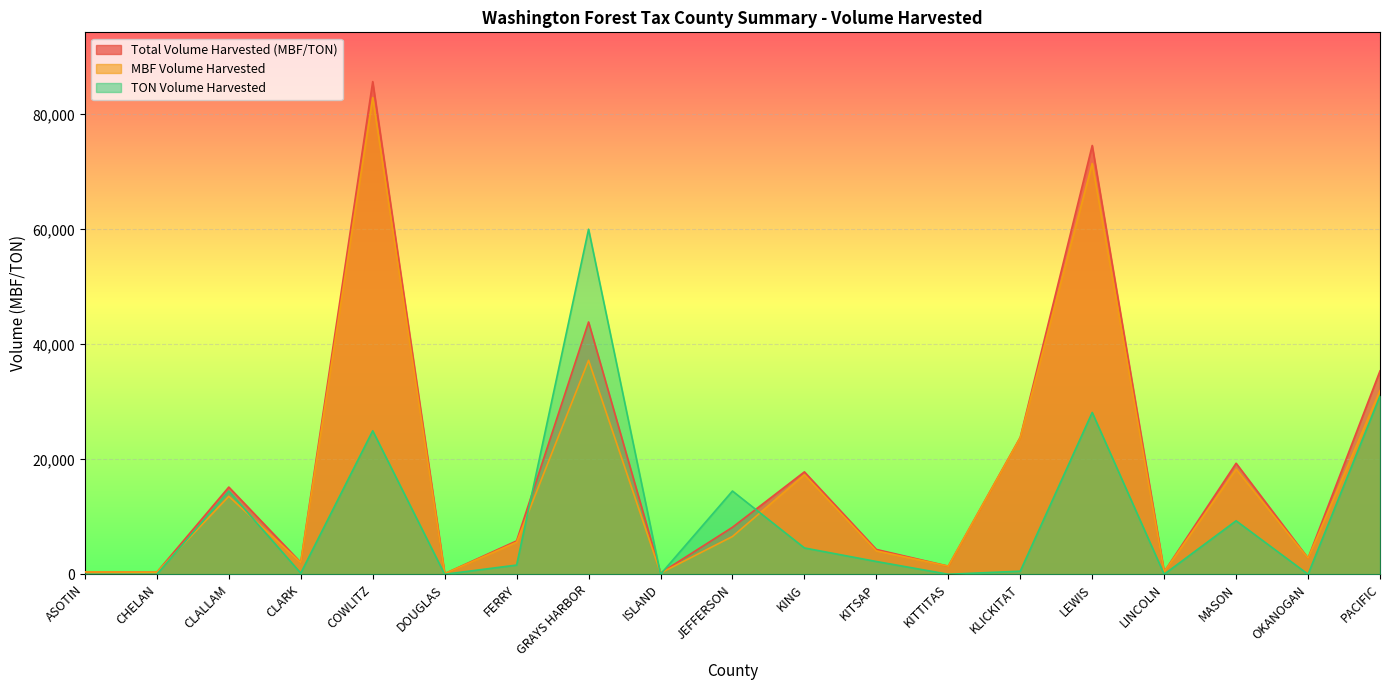

Reading right to left, extract all data points from this chart.

MBF VOLUME HARVESTED: 31936	2796	18283	418	71471	23762	1409	4075	17309	6570	209	37223	5590	106	82940	2036	13563	357	401
TON VOLUME HARVESTED: 31023	0	9307	0	28153	537	0	2223	4579	14484	0	60029	1599	0	24967	198	14482	0	0
TOTAL VOLUME HARVESTED: 35383	2796	19317	418	74599	23822	1409	4322	17818	8179	209	43893	5809	106	85714	2058	15172	357	401